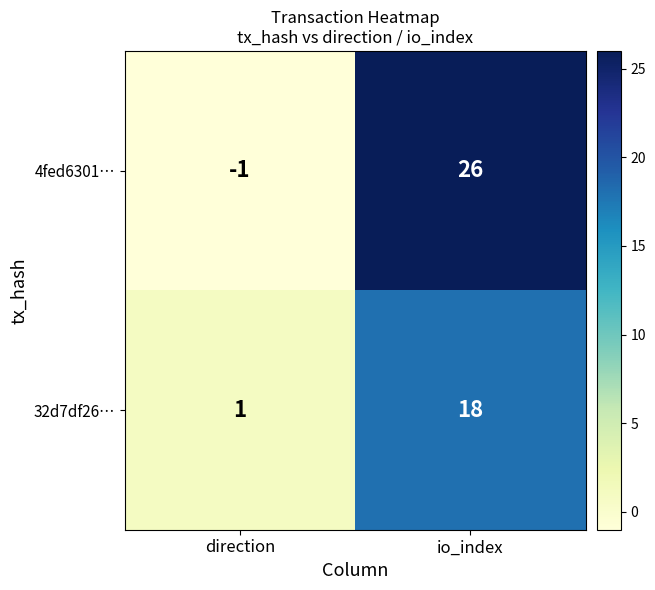

Where is 4fed6301… nearest to the value 12?

direction